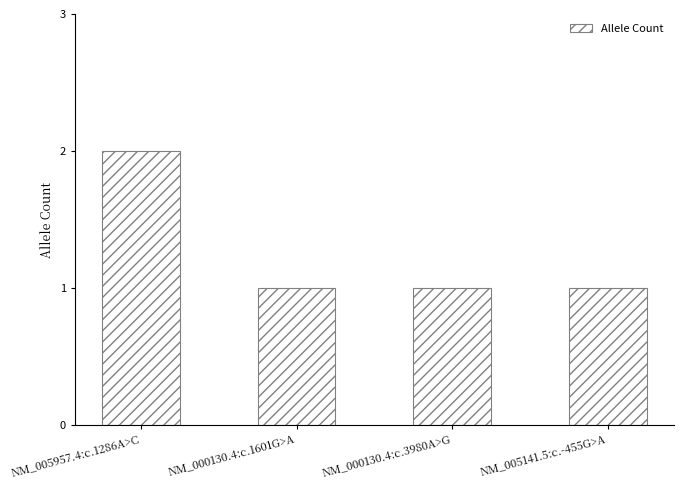

Reading left to right, what are all the values shown in this chart?

2	1	1	1